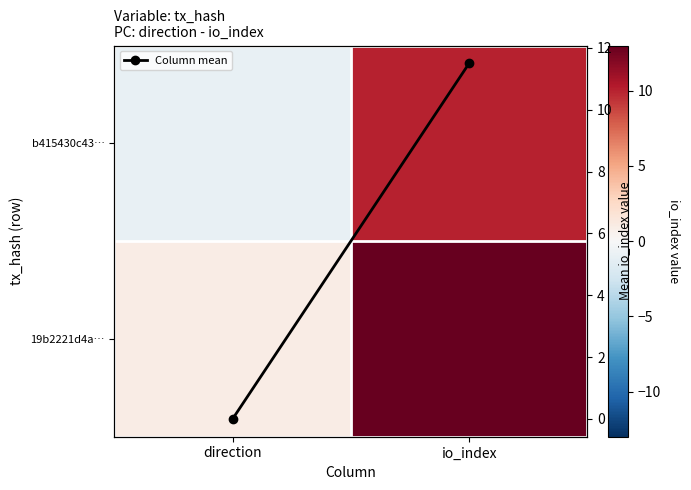

Which has a higher value, direction or io_index?

io_index